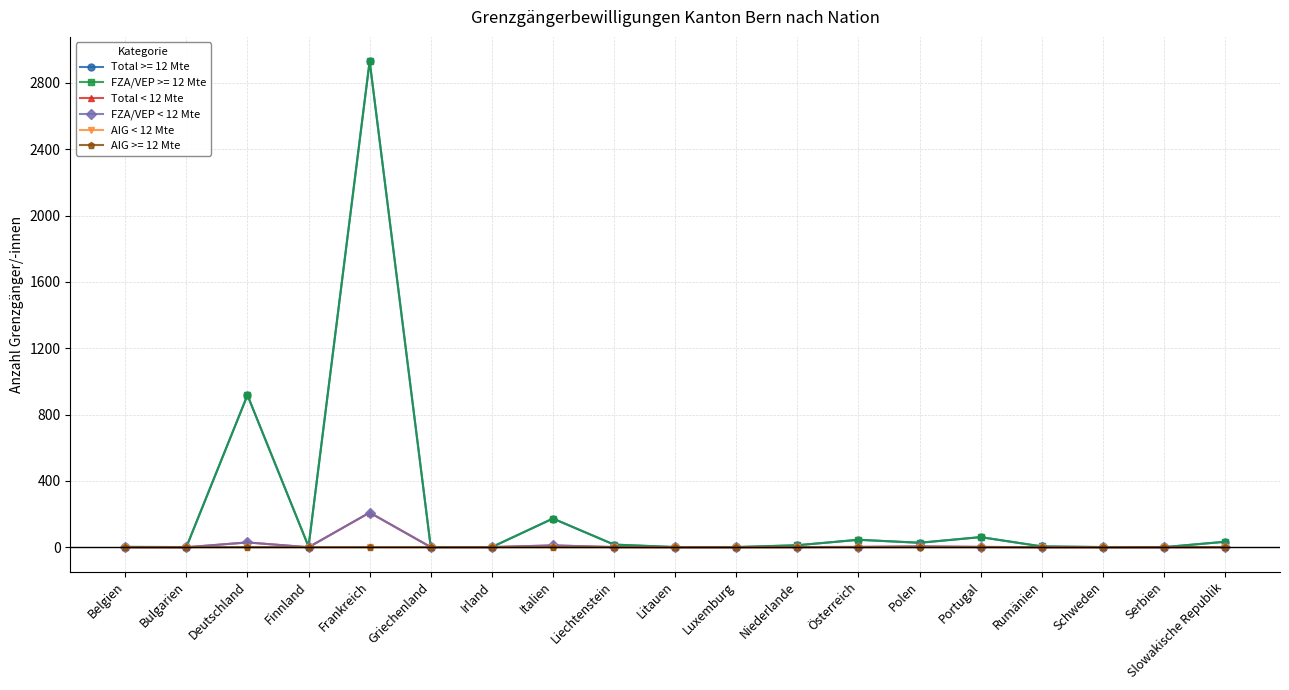

List the labels in order of Total < 12 Mte value, smallest first.

Belgien, Bulgarien, Finnland, Litauen, Luxemburg, Rumänien, Schweden, Serbien, Griechenland, Irland, Liechtenstein, Niederlande, Slowakische Republik, Österreich, Portugal, Polen, Italien, Deutschland, Frankreich